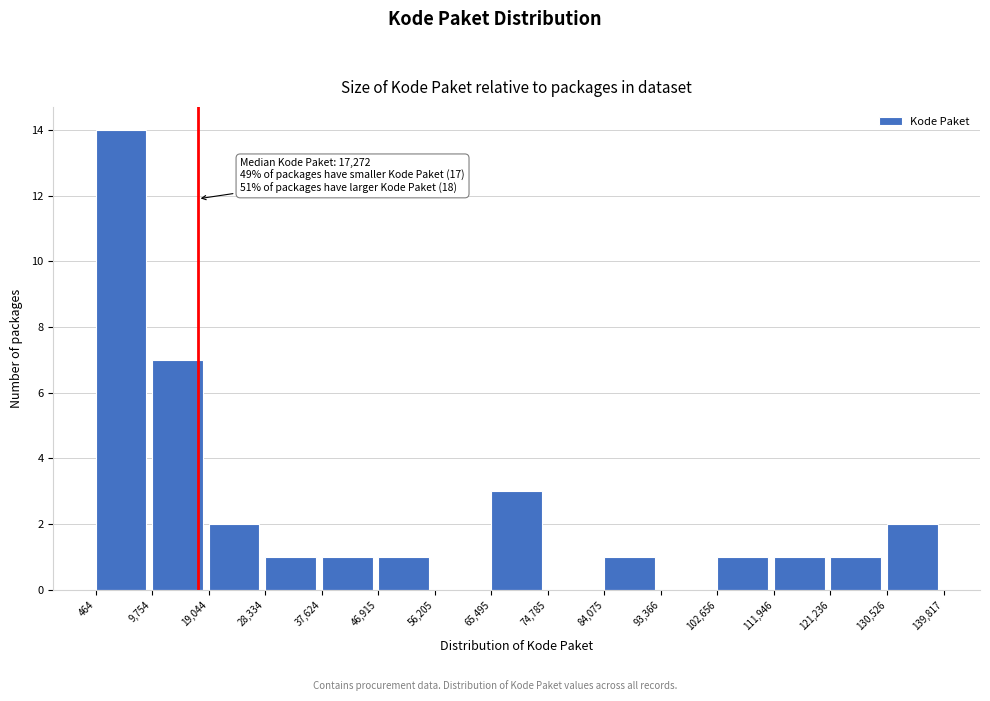

Which range on the x-axis has the tallest bar?

464 to 9,754